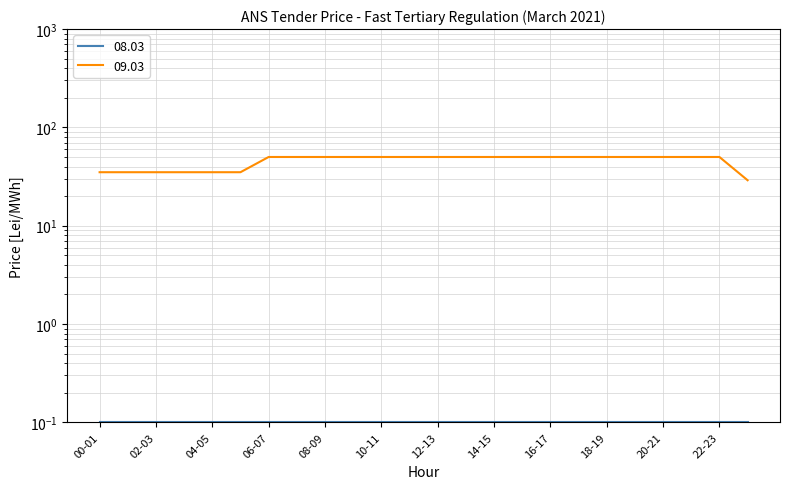

What is the label of the 5th point from the right?

19-20